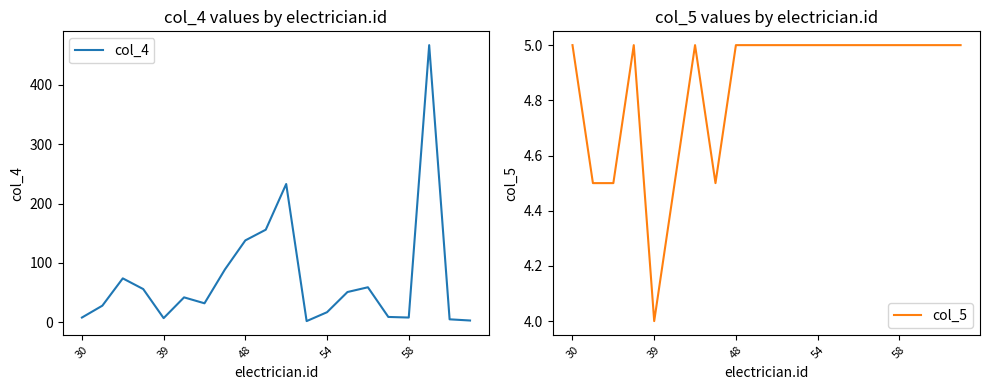

True or false: col_5 has a value of 7.2 at 54.

False